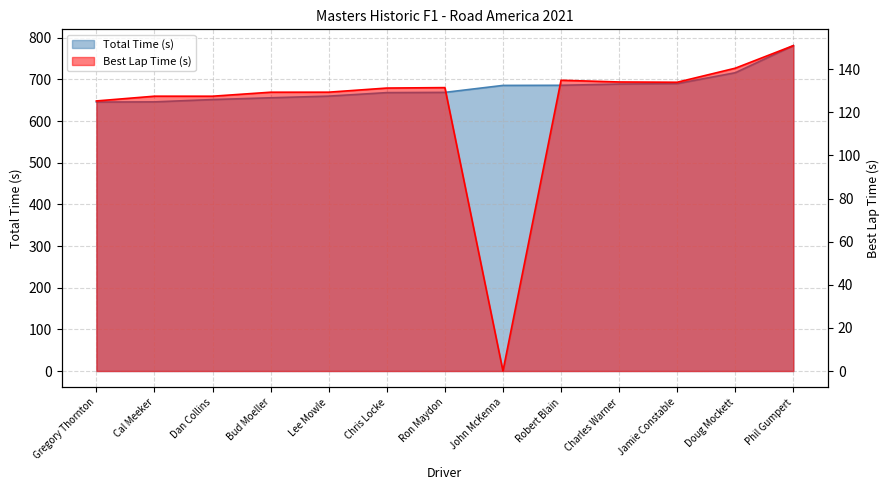

The value of Total Time at Chris Locke is 227.5. True or false?

False